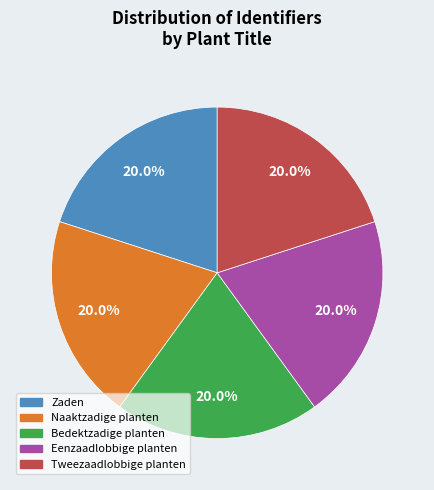

What is the total percentage of Bedektzadige planten and Naaktzadige planten?

40.0%